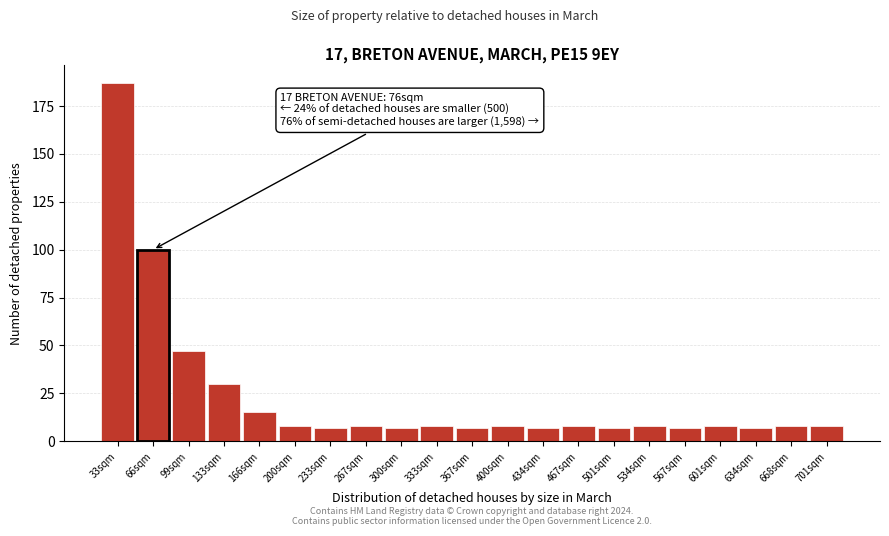

Reading left to right, extract all data points from this chart.

33sqm=187	66sqm=100	99sqm=47	133sqm=30	166sqm=15	200sqm=8	233sqm=7	267sqm=8	300sqm=7	333sqm=8	367sqm=7	400sqm=8	434sqm=7	467sqm=8	501sqm=7	534sqm=8	567sqm=7	601sqm=8	634sqm=7	668sqm=8	701sqm=8